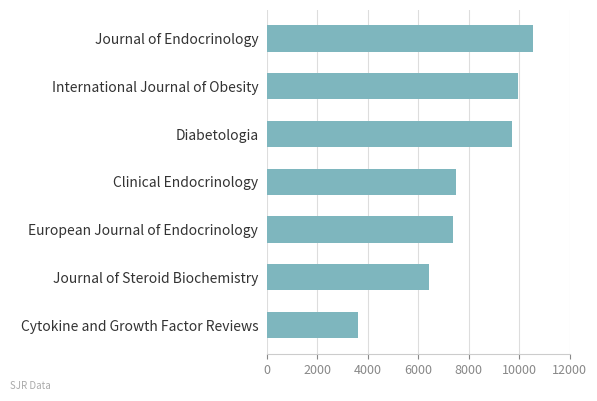

Between Diabetologia and Journal of Steroid Biochemistry, which is larger?

Diabetologia